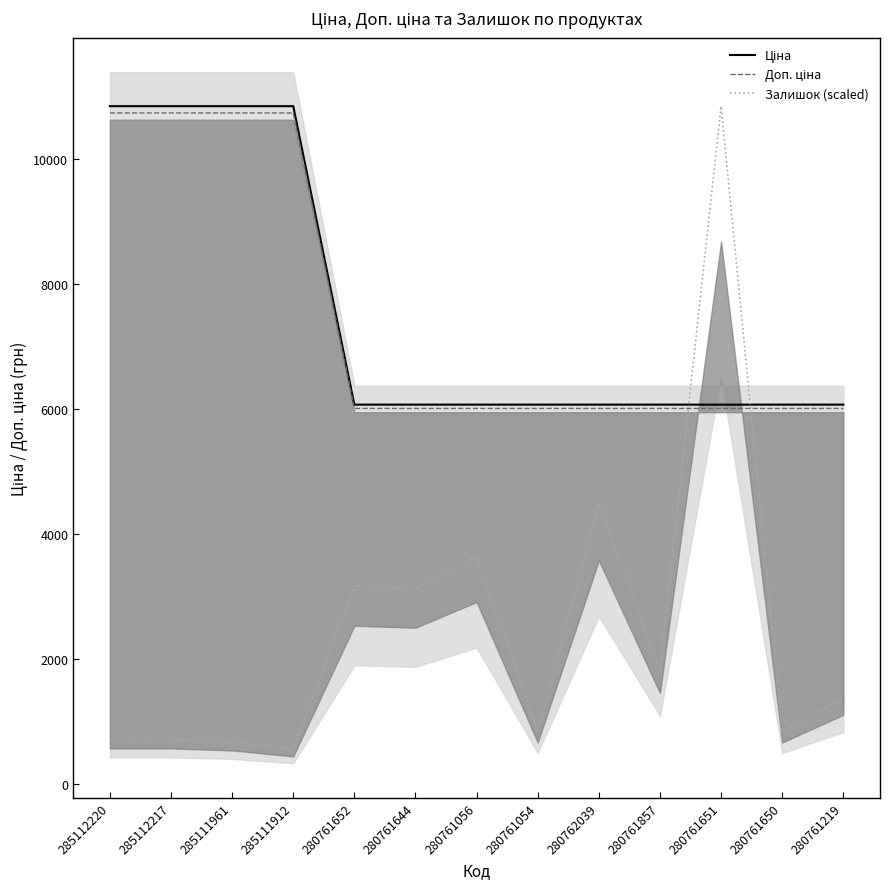

Reading left to right, transcribe all the data shown in this chart.

Ціна: 10840.1	10840.1	10840.1	10840.1	6067.2	6067.2	6067.2	6067.2	6067.2	6067.2	6067.2	6067.2	6067.2
Доп. ціна: 10731.7	10731.7	10731.7	10731.7	6006.6	6006.6	6006.6	6006.6	6006.6	6006.6	6006.6	6006.6	6006.6
Залишок (scaled): 712.1	712.1	672.6	553.9	3165.0	3125.4	3639.7	830.8	4470.5	1819.9	10840.1	830.8	1384.7